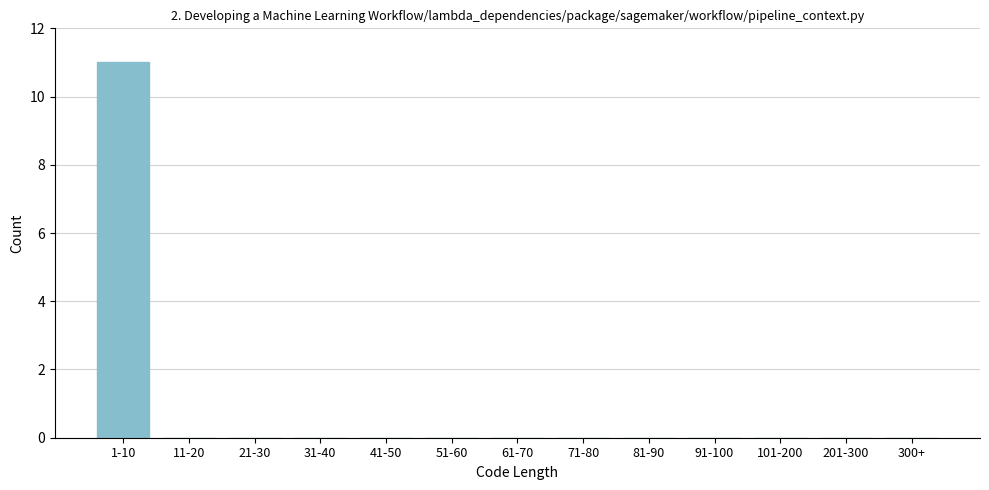

Reading left to right, list all the values displayed in this chart.

1-10=11	11-20=0	21-30=0	31-40=0	41-50=0	51-60=0	61-70=0	71-80=0	81-90=0	91-100=0	101-200=0	201-300=0	300+=0